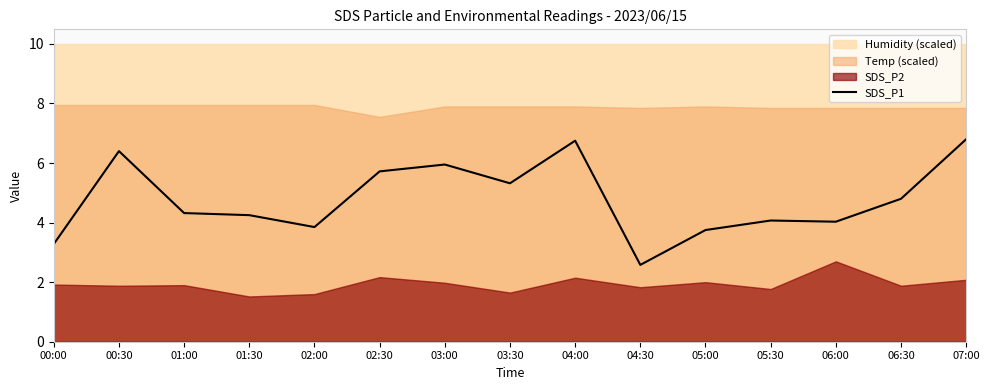

Which label corresponds to the smallest value in the chart?

04:30